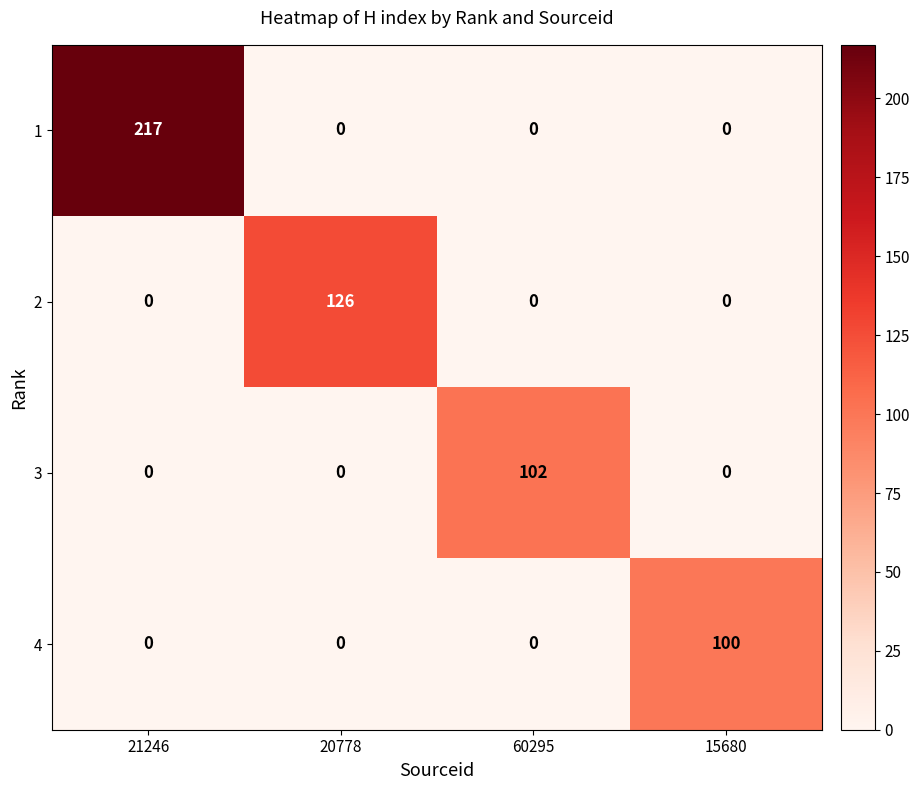

At how many categories does at least one series exceed 24?

4